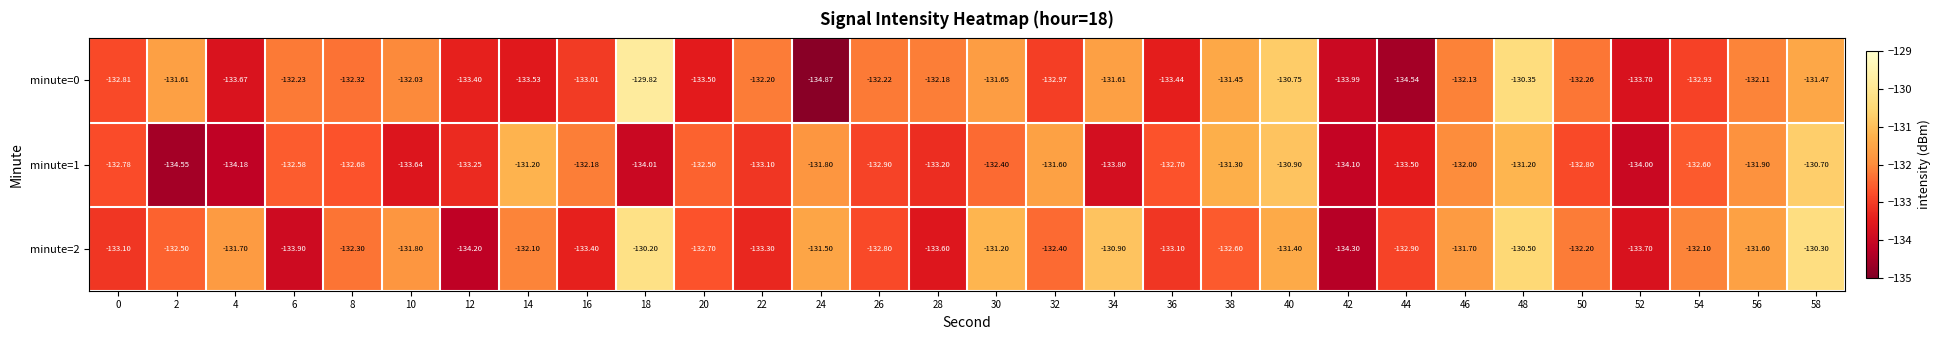

Is the value of minute=1 at 54 greater than the value of minute=2 at 26?

Yes